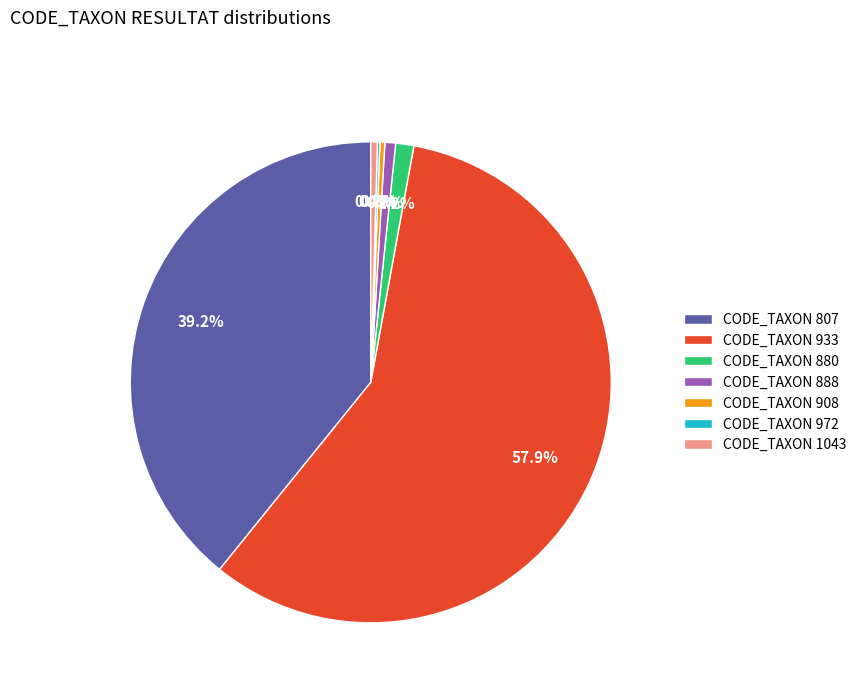

Is there a majority slice in this chart?

Yes